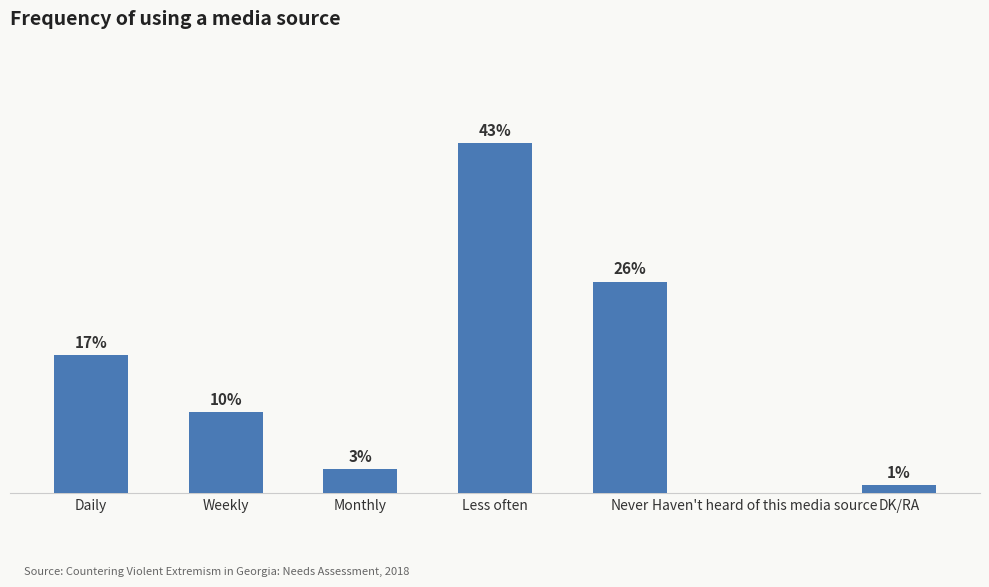

Between Haven't heard of this media source and Weekly, which is larger?

Weekly